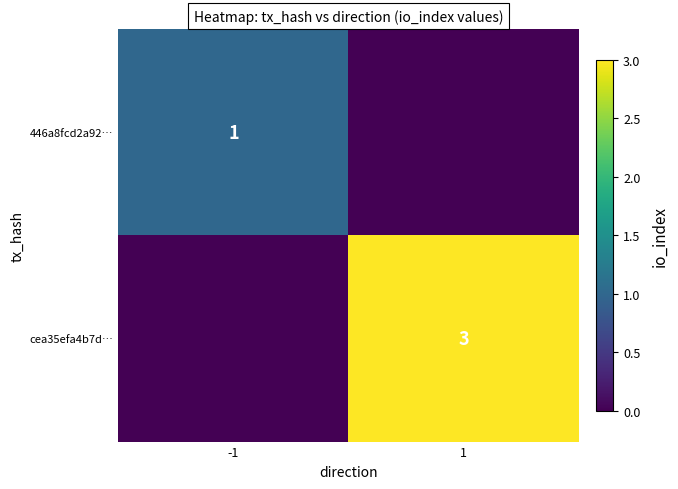

True or false: 446a8fcd2a92… has a value of 1 at -1.

True